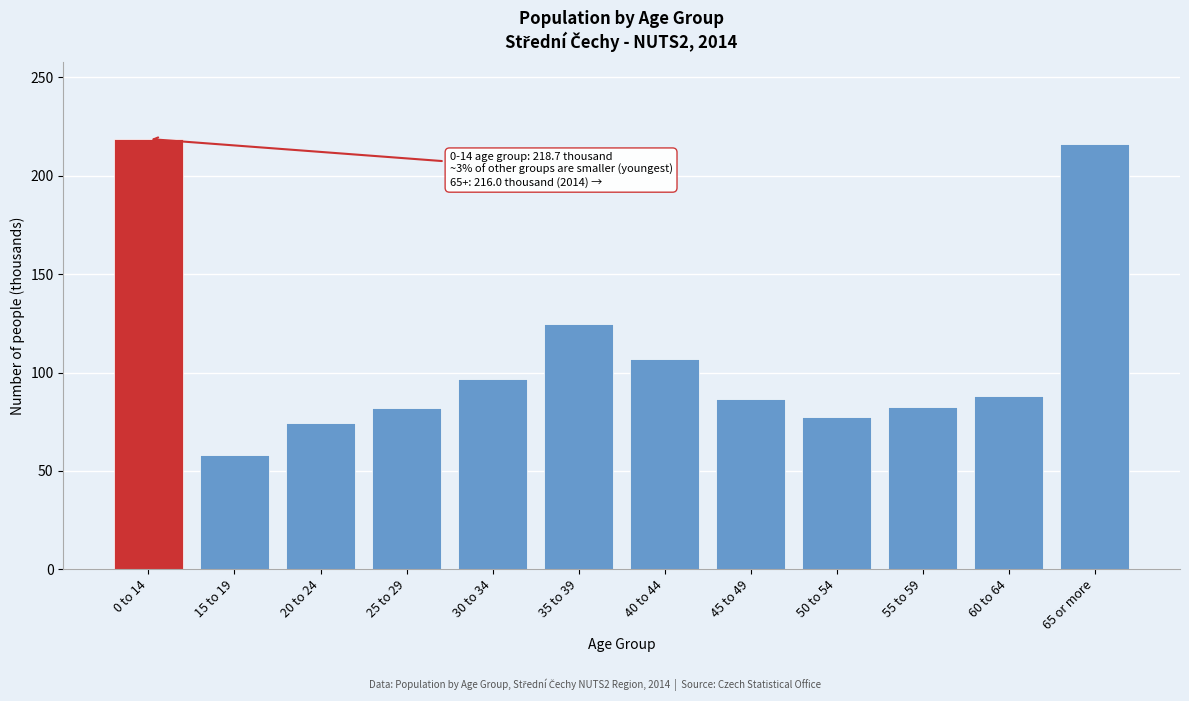

What is the greatest value displayed?

218.7